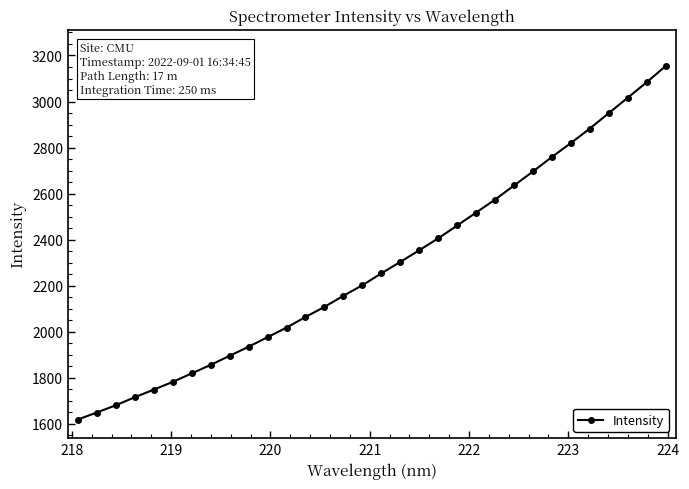

What is the minimum value shown in the chart?

1619.2